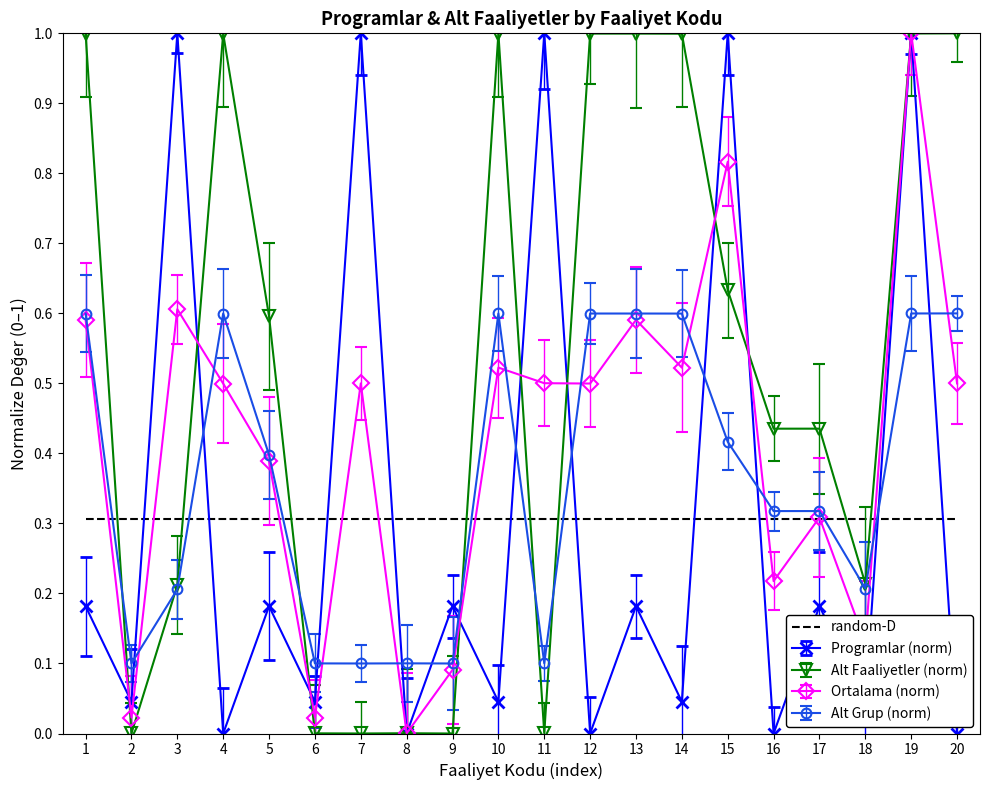

What is the maximum value shown in the chart?

1.0